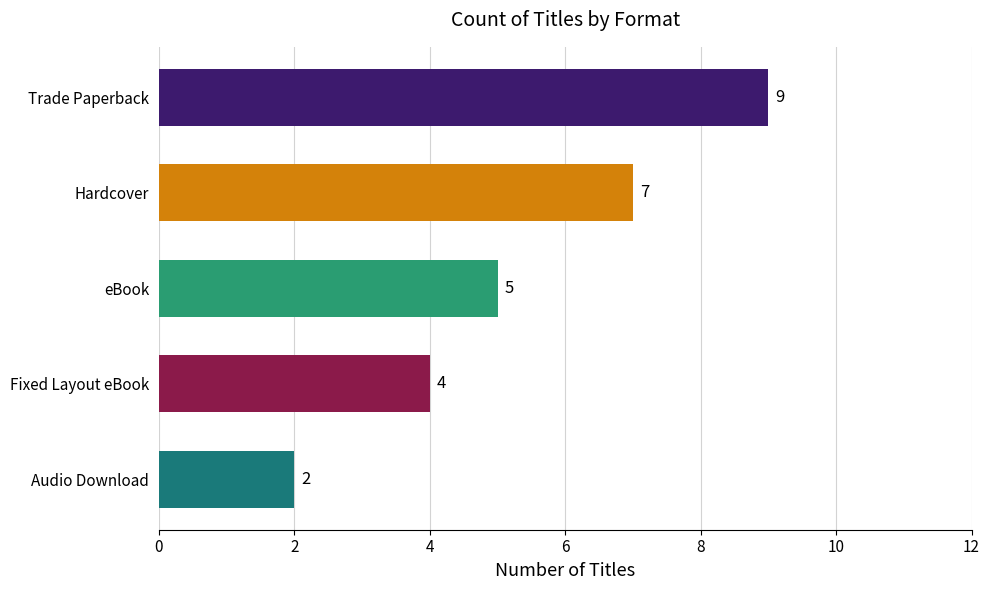

At which label is the value closest to 5?

eBook